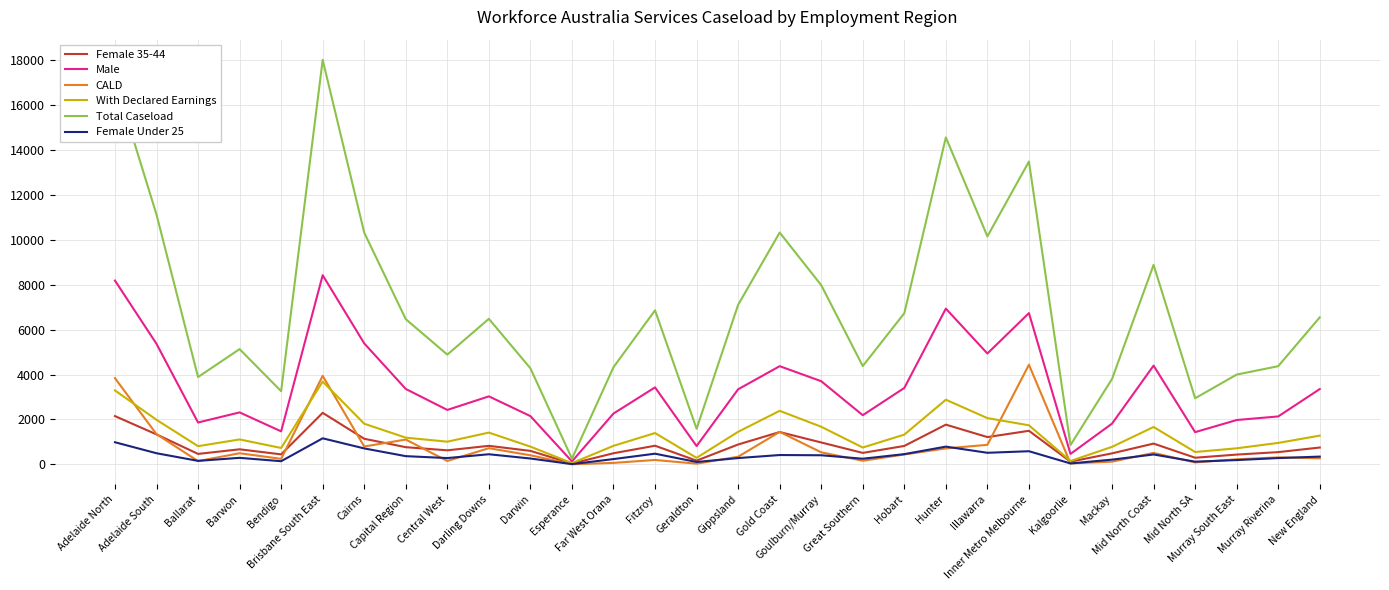

Which series has the largest range (max minus min)?

Total Caseload